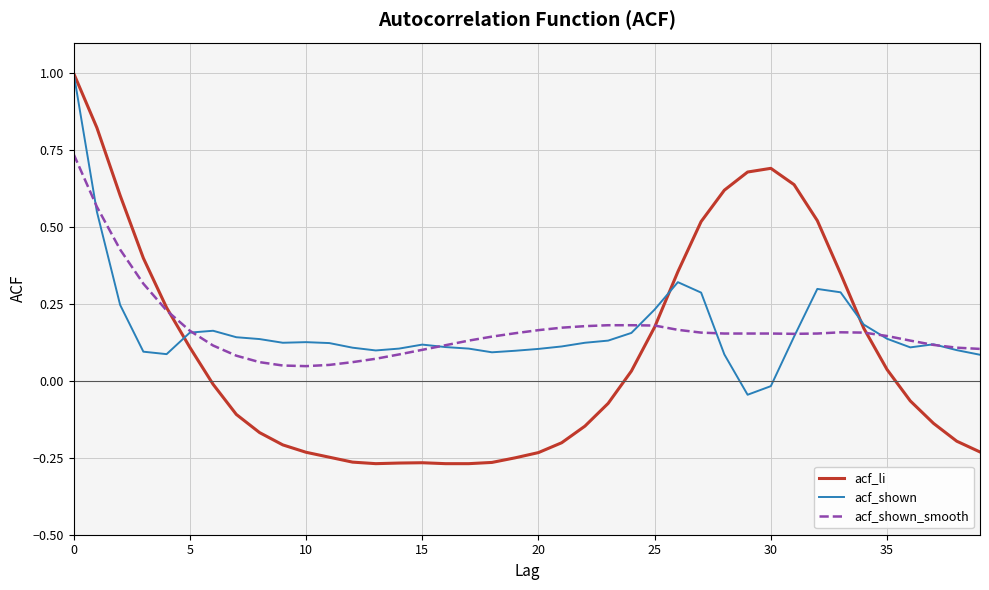

What is the maximum value shown in the chart?

1.0